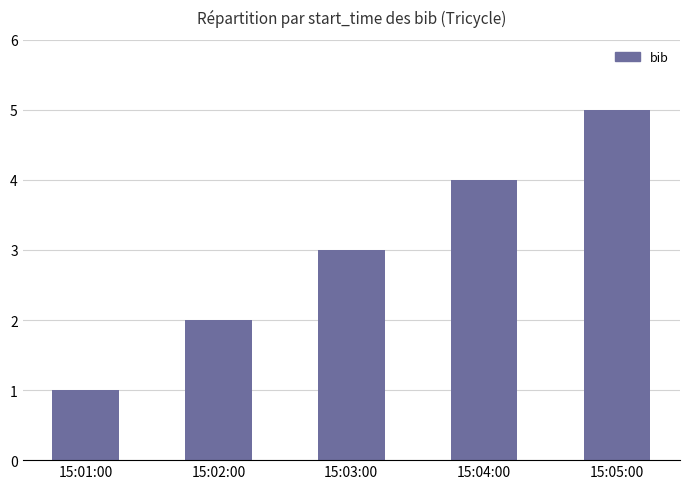

How many data points does each series have?

5